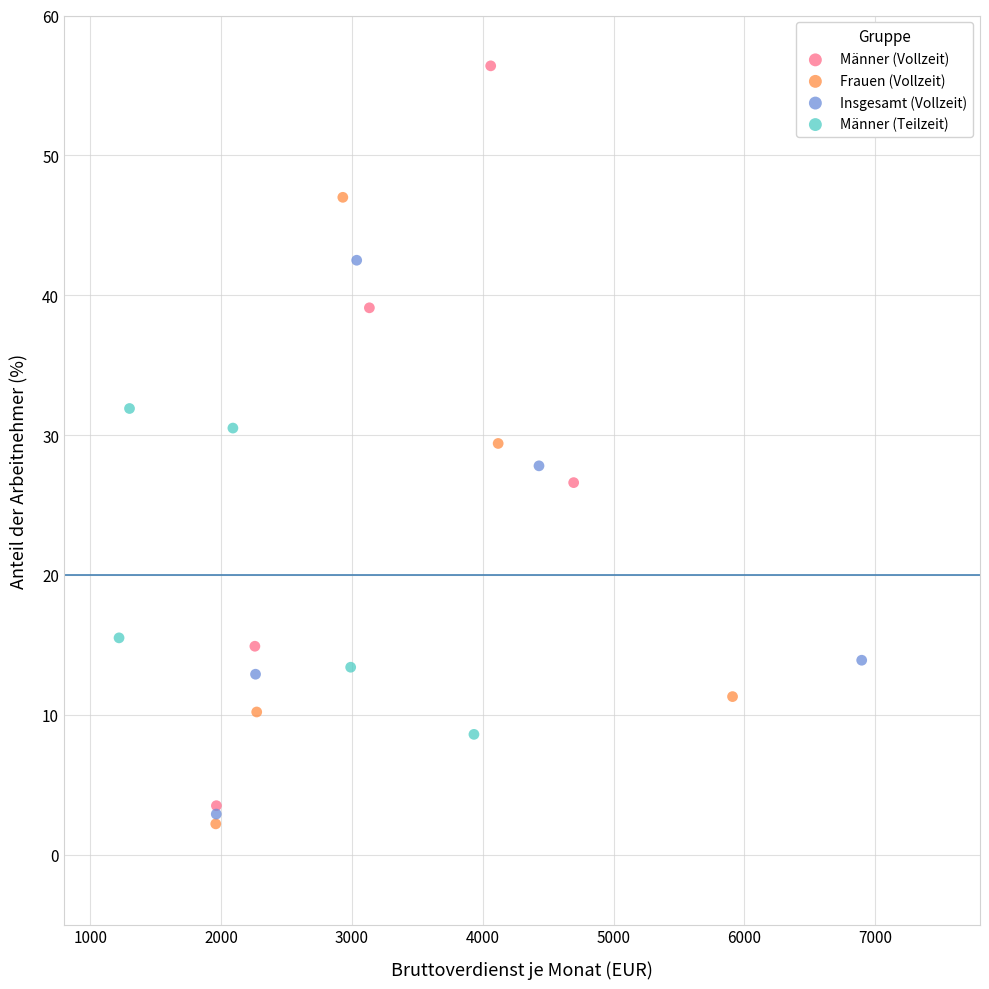

Which series reaches the minimum Y coordinate?

Frauen (Vollzeit)